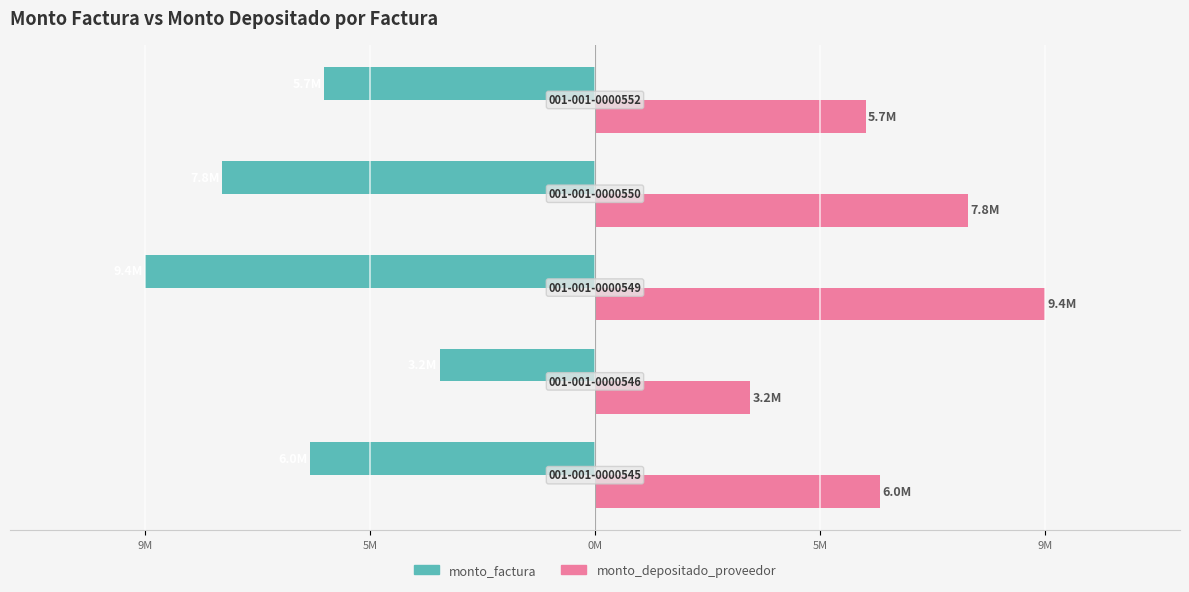

What is the label of the 1st bar from the right?

9M